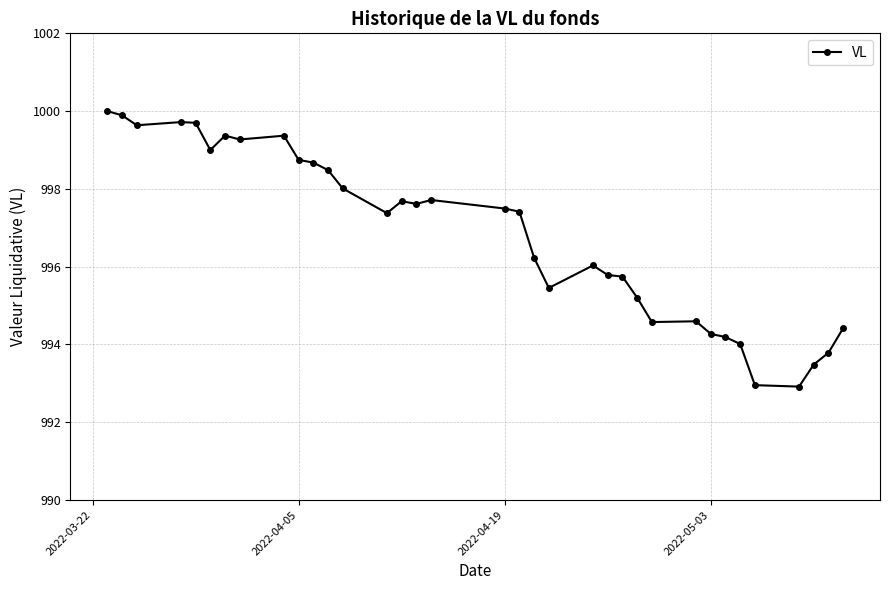

Count the number of values greater than 997.

19